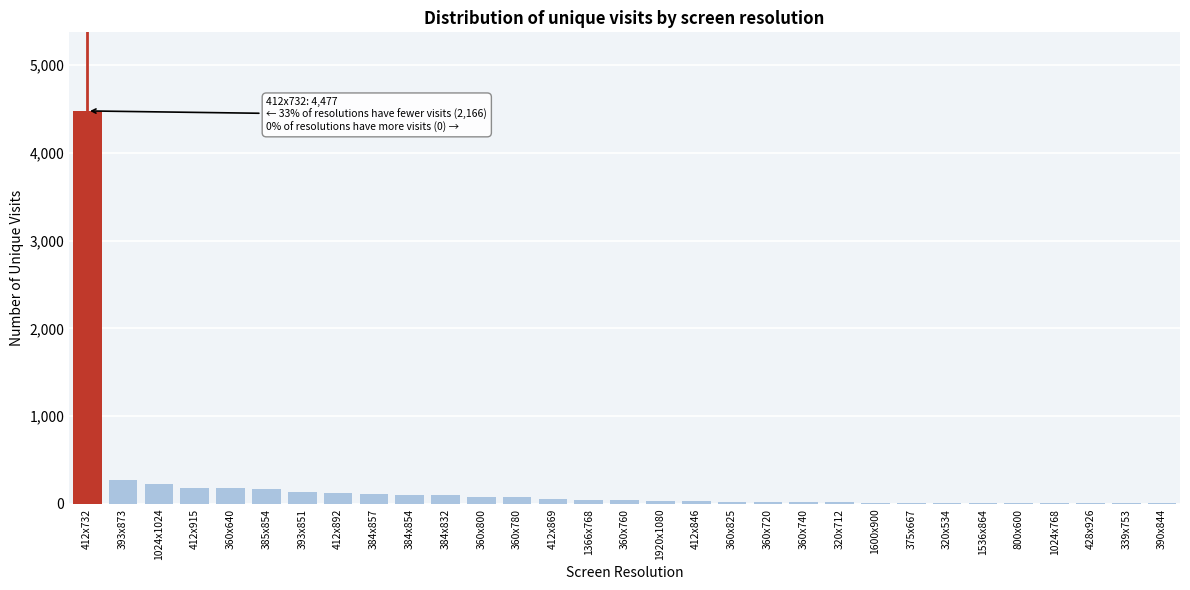

What is the sum of all values?

6643